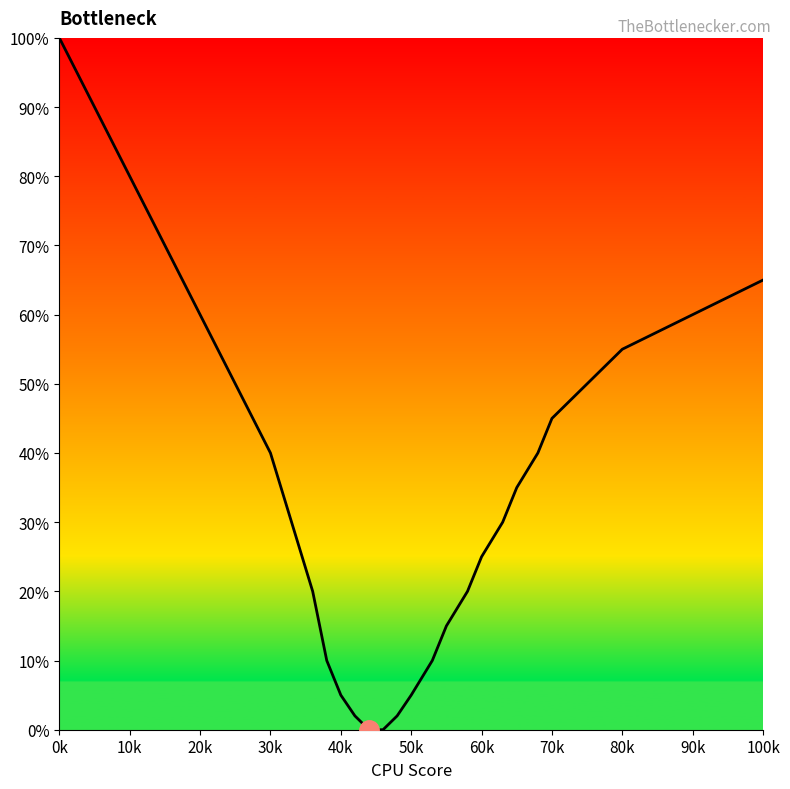

What is the maximum value shown in the chart?

100